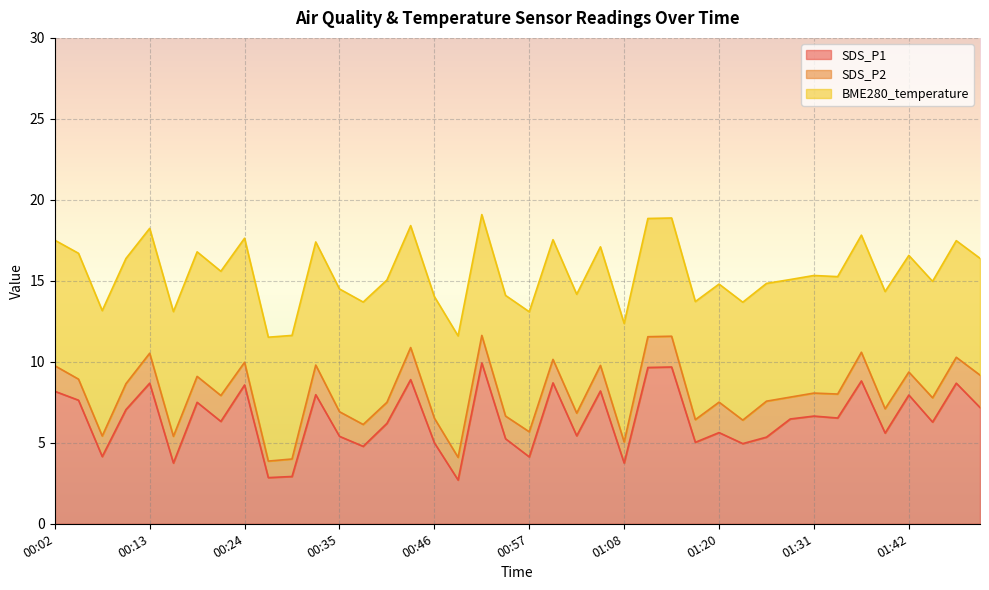

What are all the series names shown in the legend?

SDS_P1, SDS_P2, BME280_temperature